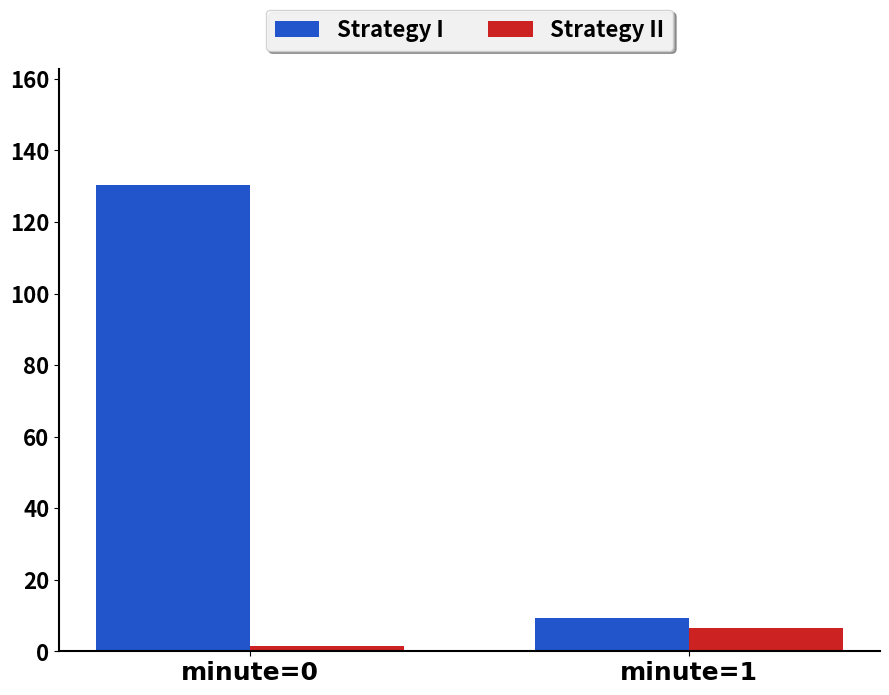

At which category is the sum across all series the highest?

minute=0